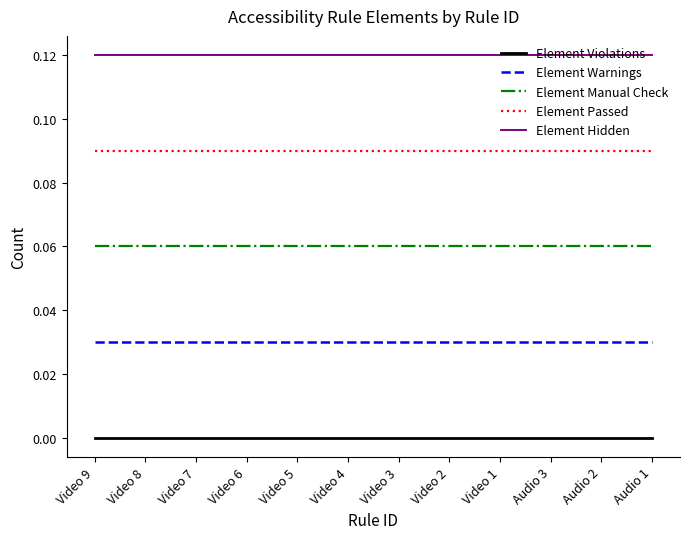

True or false: Element Passed and Element Violations cross at least once.

False